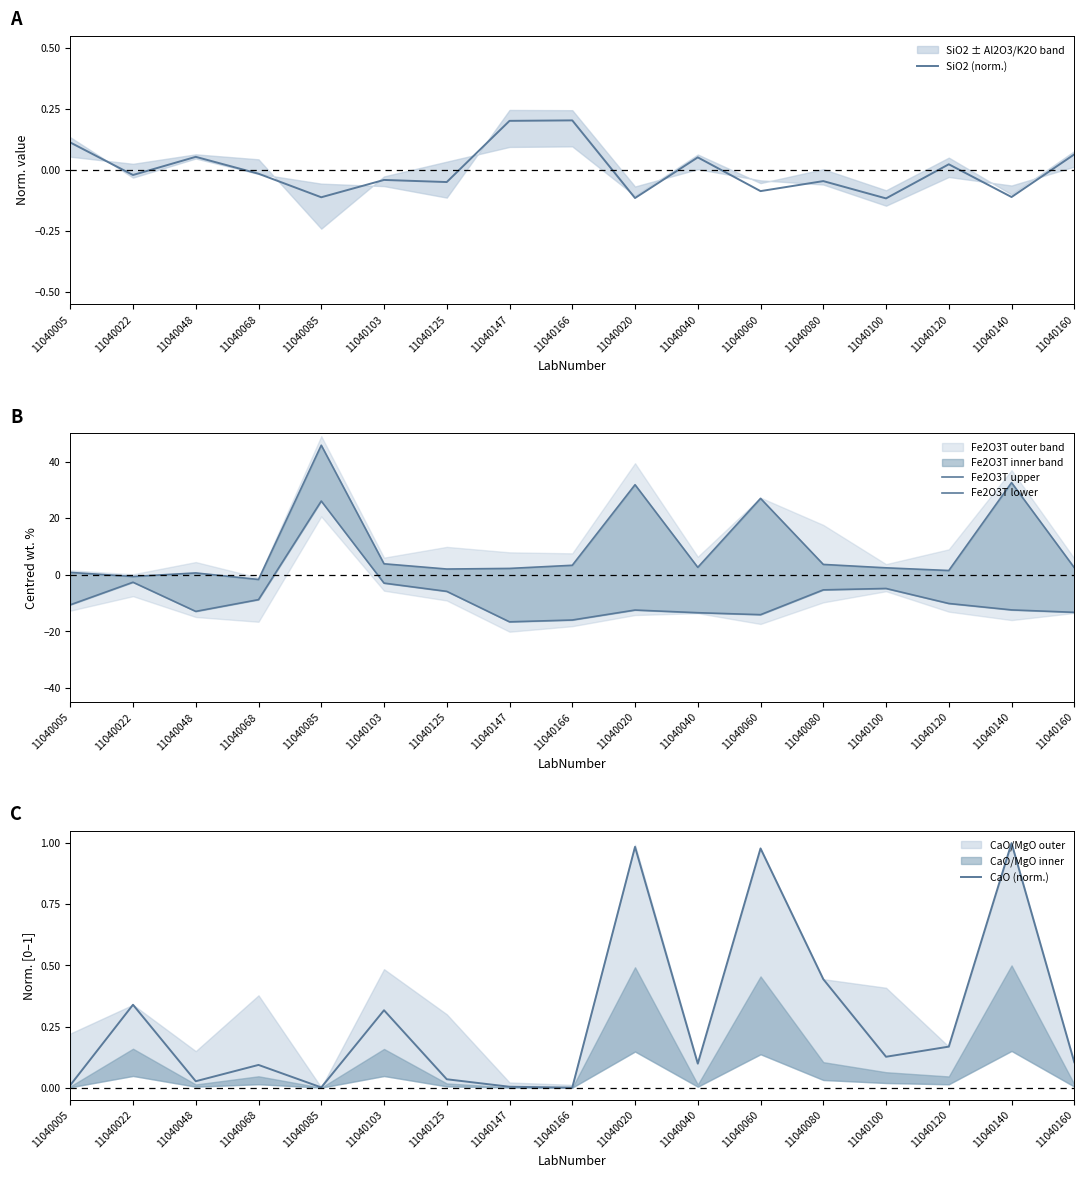

What is the difference between the SiO2 (norm.) values at 11040166 and 11040048?

0.1